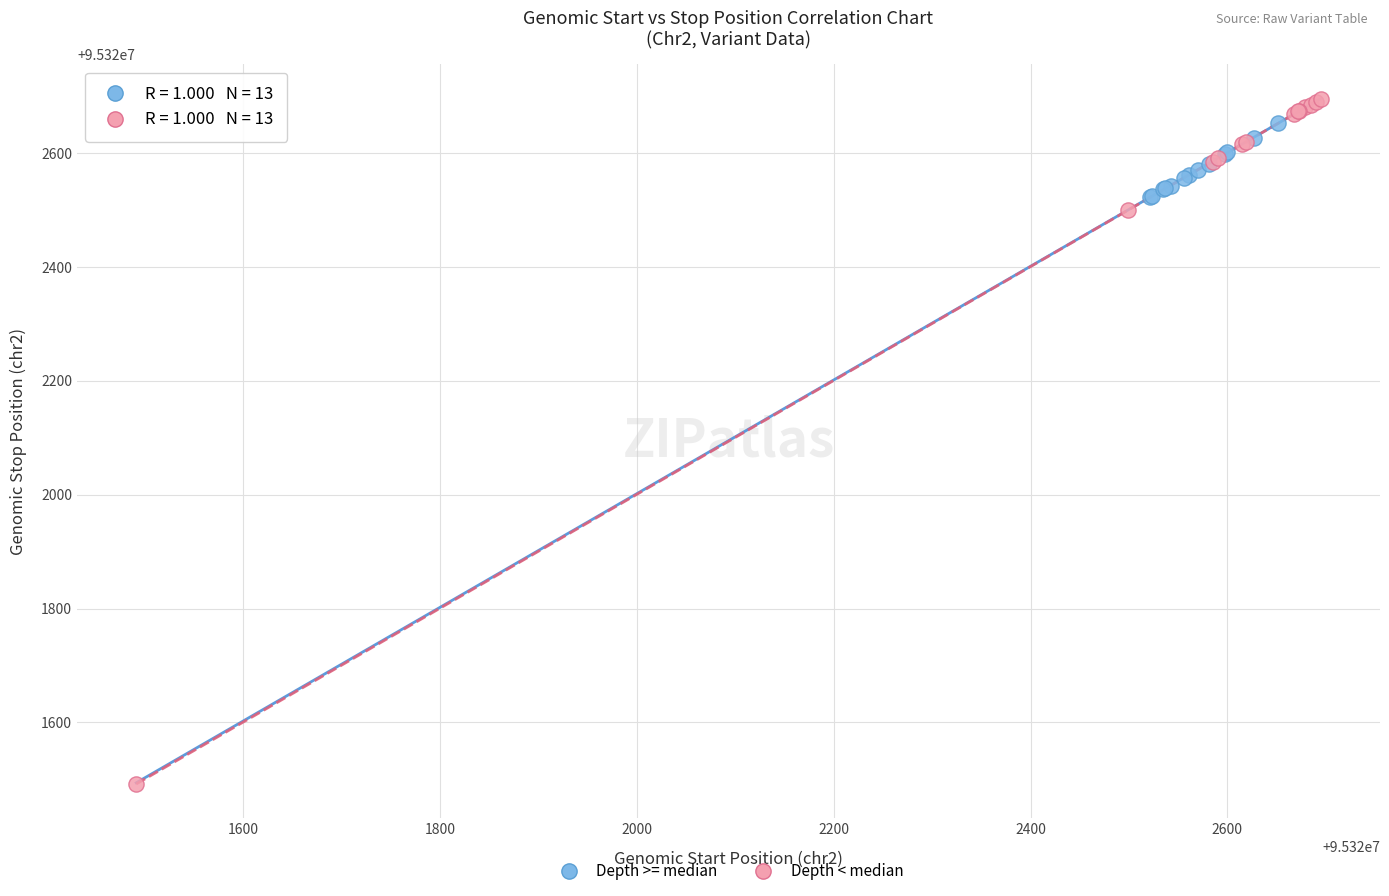

Which series contains the highest Y value?

Depth < median